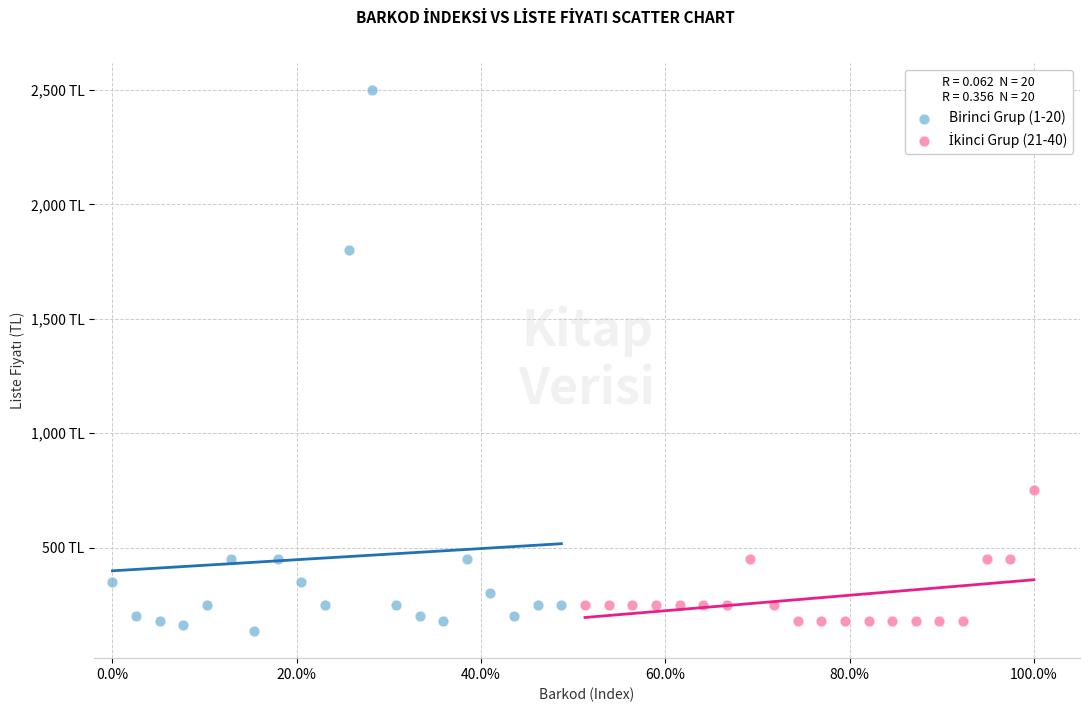

Which series has the largest Y range (max minus min)?

Birinci Grup (1-20)